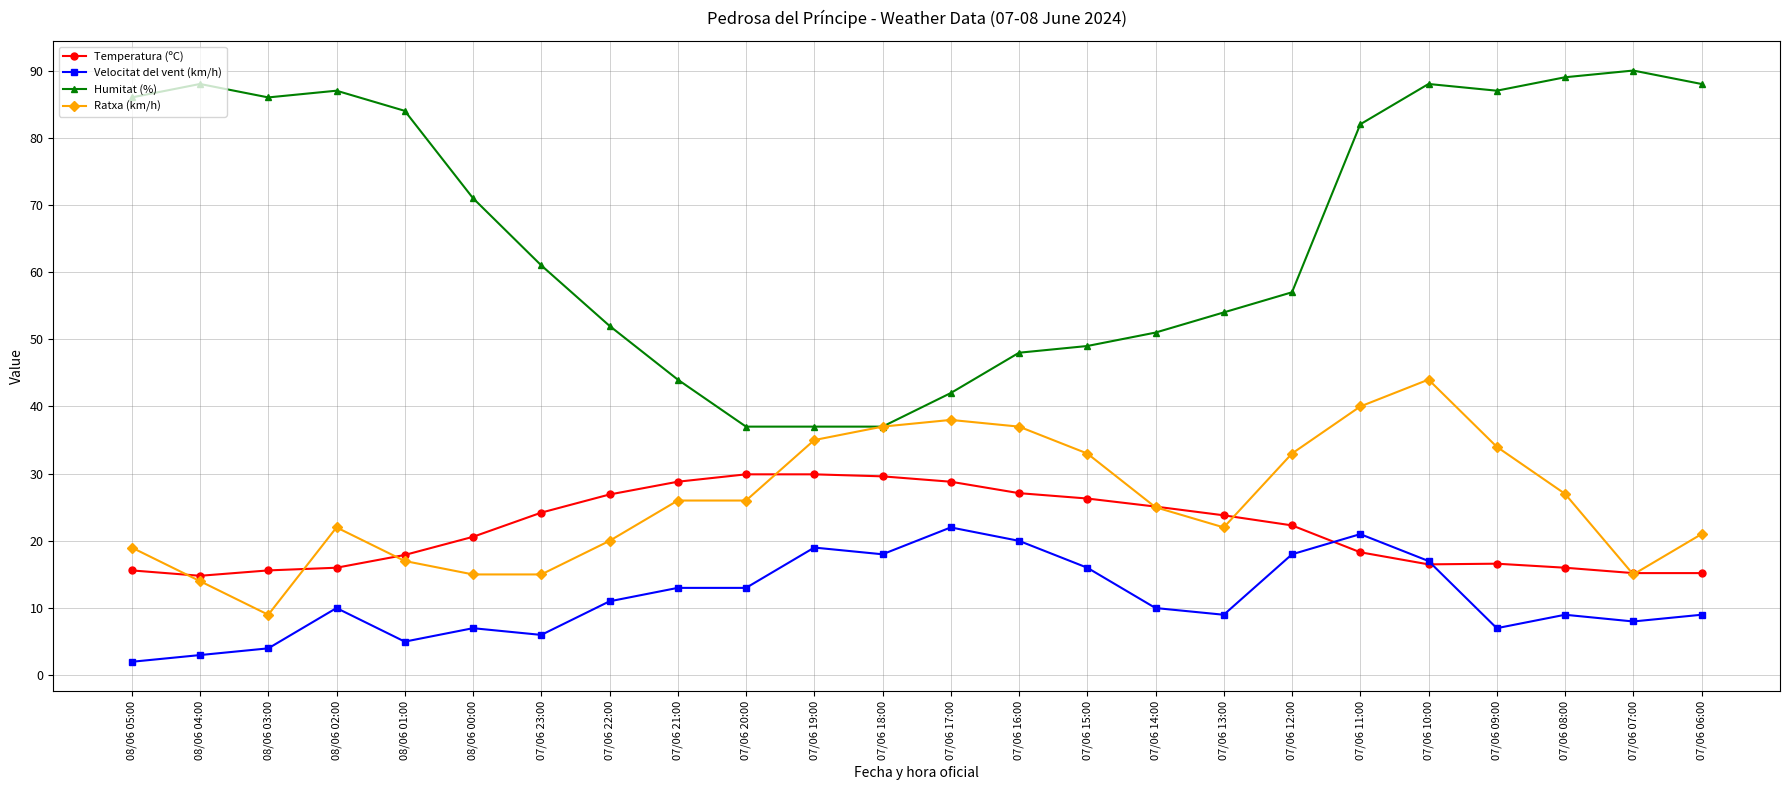

Is the value of Ratxa (km/h) at 08/06 02:00 greater than the value of Temperatura (ºC) at 08/06 01:00?

Yes